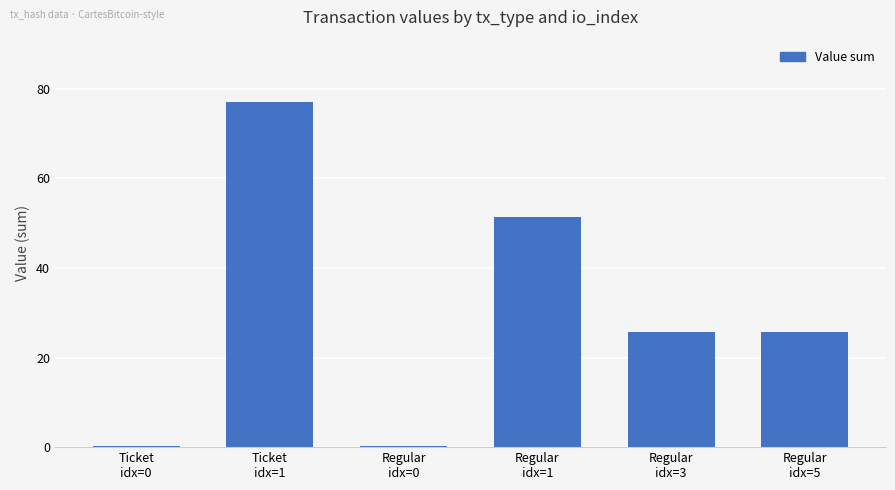

Reading right to left, what are all the values shown in this chart?

25.7	25.7	51.4	0.2	77.1	0.2